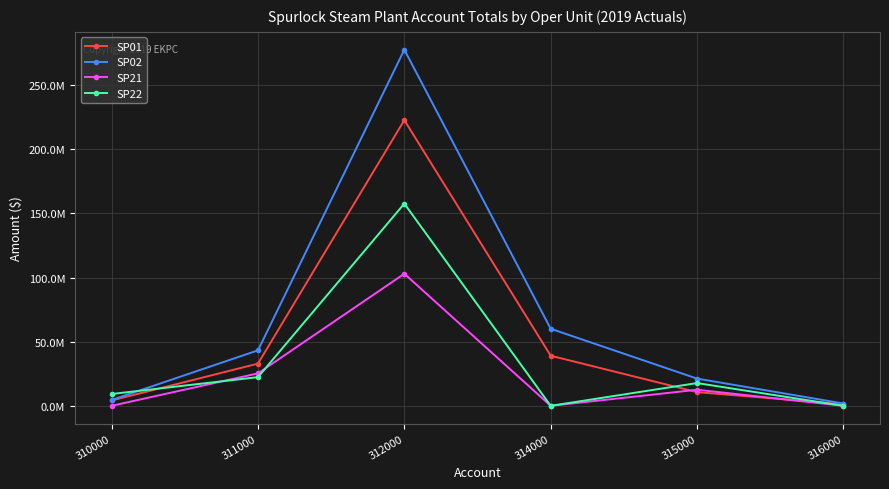

Does the chart have visible grid lines?

Yes